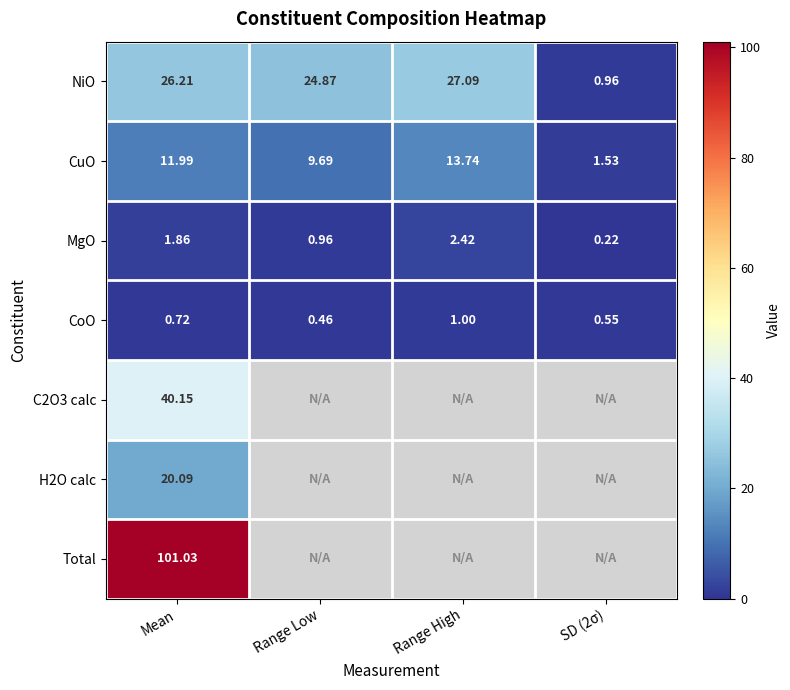

Which category has the highest value in the MgO series?

Range High